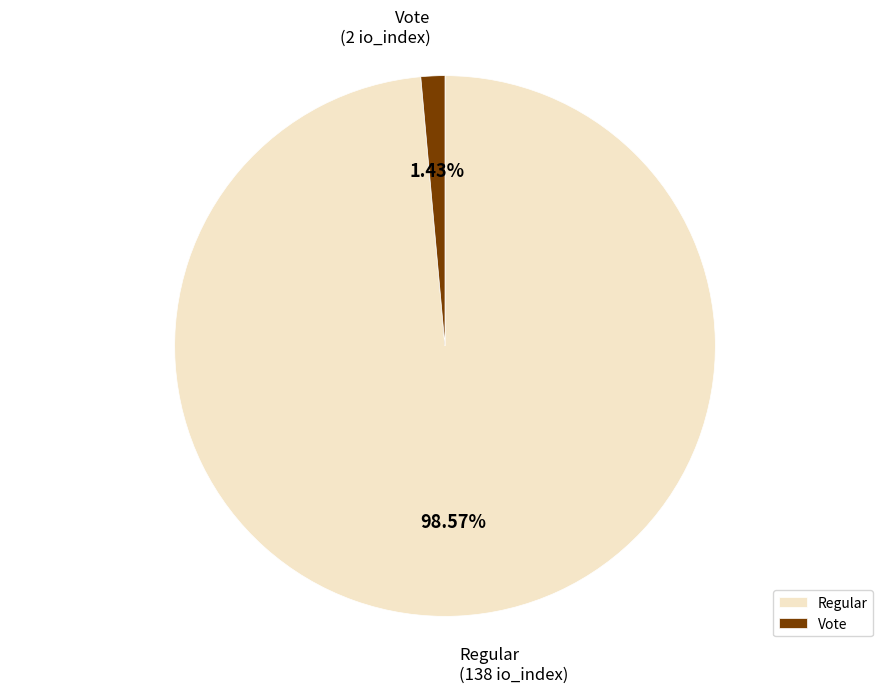

Count the number of slices in the pie.

2